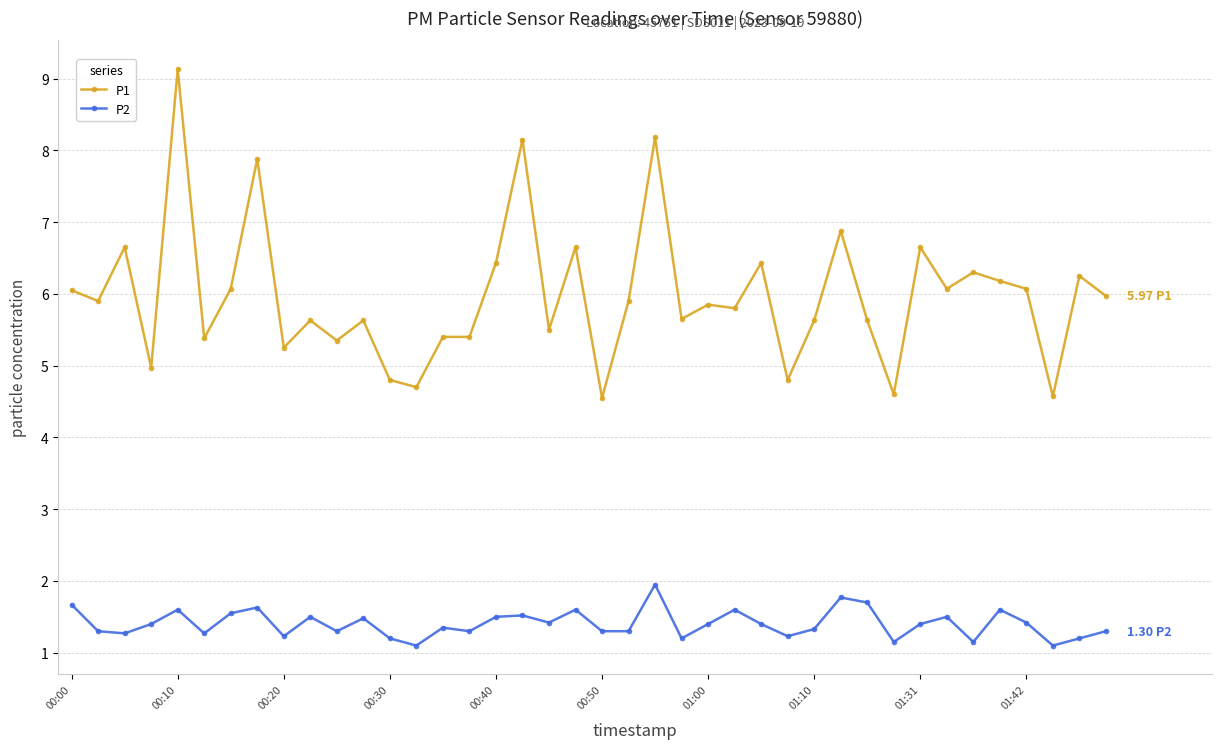

Which series has the largest total across all categories?

P1